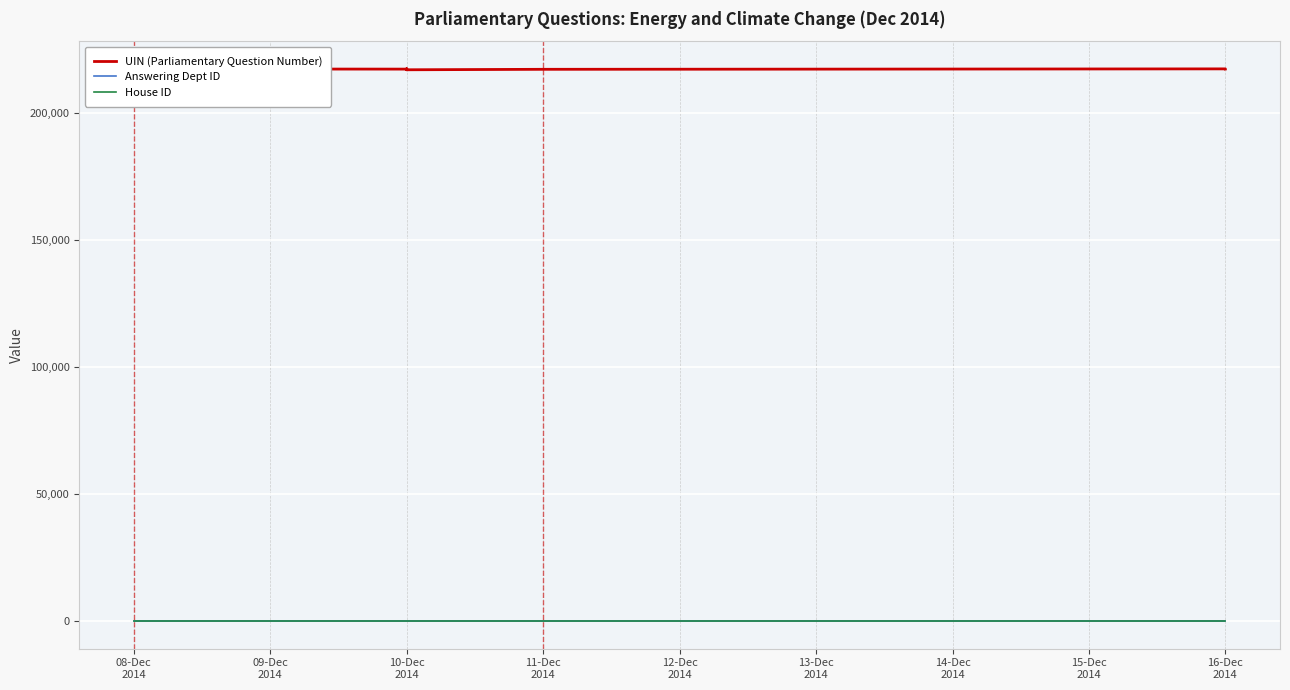

Is this an area chart (filled region under the line)?

No